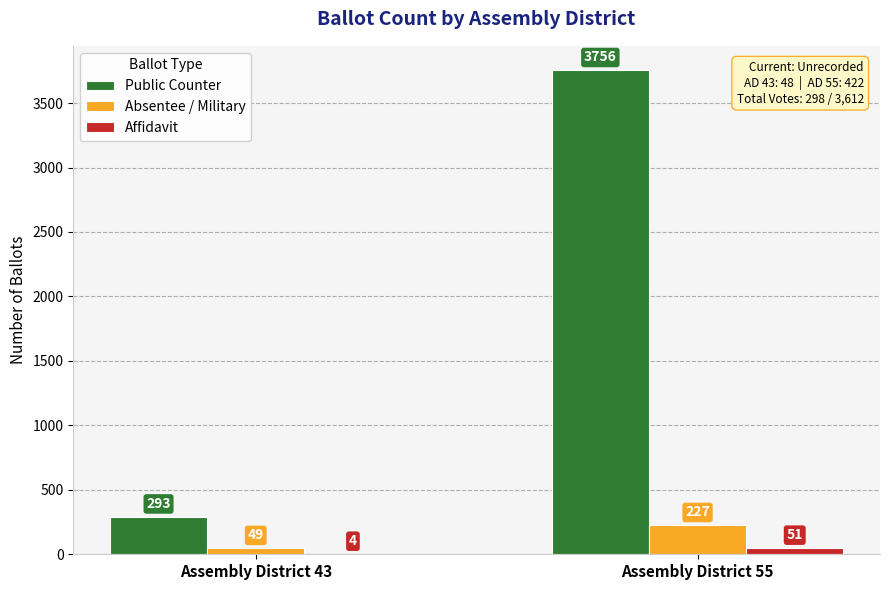

Reading right to left, extract all data points from this chart.

Public Counter: Assembly District 55=3756	Assembly District 43=293
Absentee / Military: Assembly District 55=227	Assembly District 43=49
Affidavit: Assembly District 55=51	Assembly District 43=4